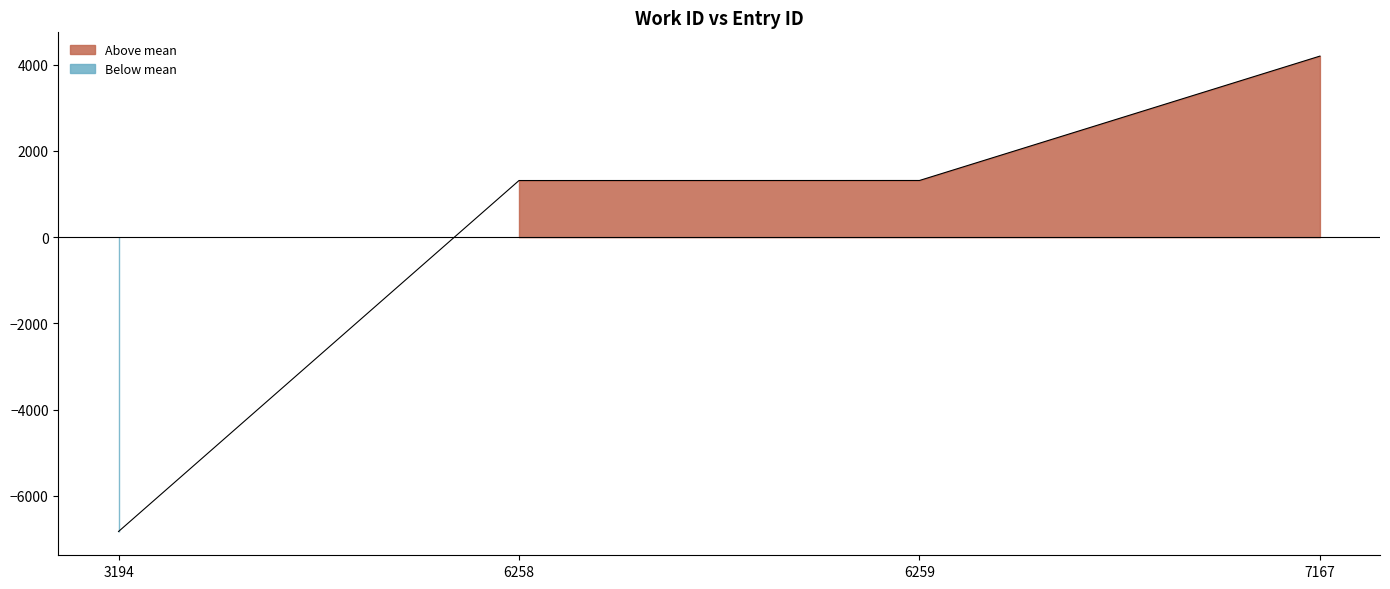

Which label corresponds to the smallest value in the chart?

3194